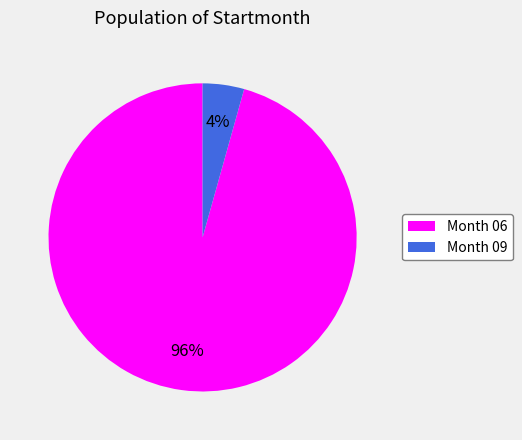

Is it true that Month 09 is 4% of the pie?

True